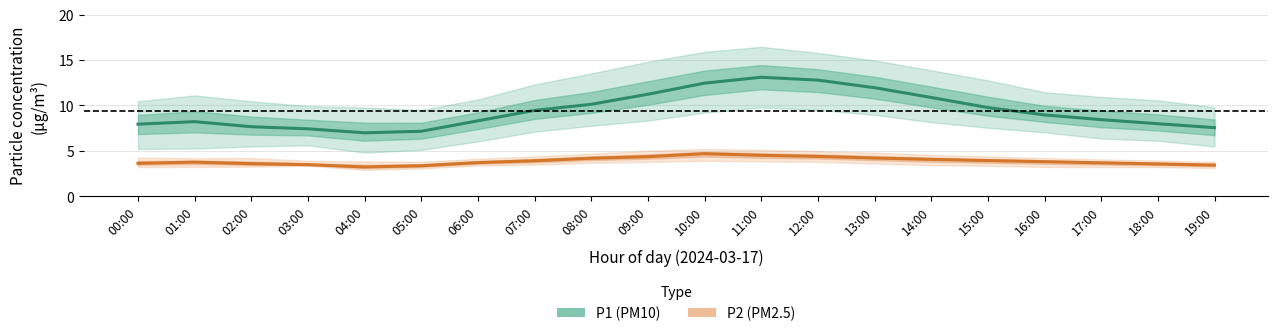

What is the total value across all series at 02:00?

11.2